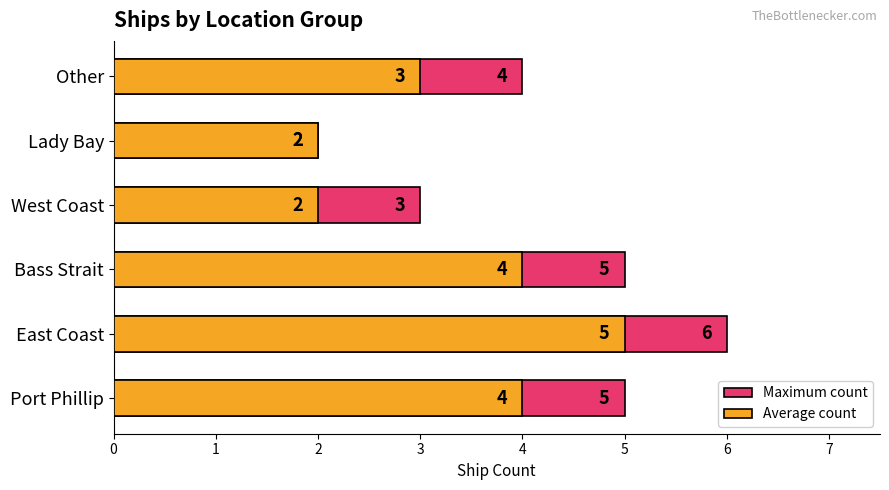

Reading left to right, extract all data points from this chart.

Maximum count: 5	6	5	3	2	4
Average count: 4	5	4	2	2	3